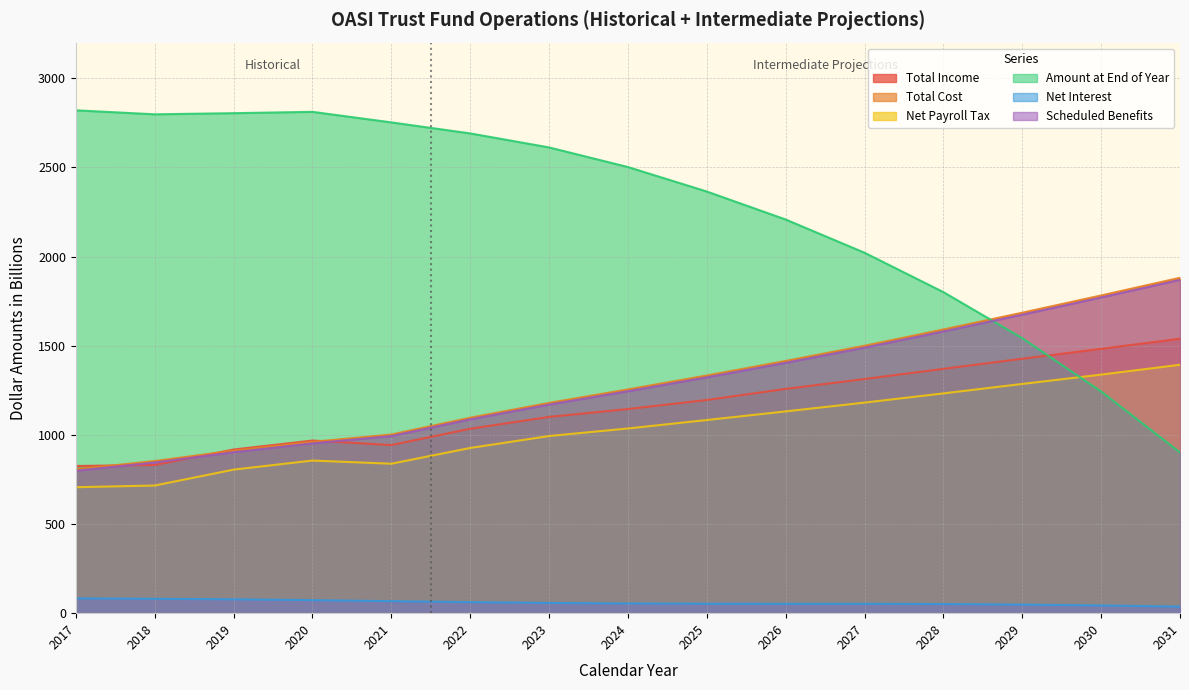

Does the chart display data point markers on the line(s)?

No